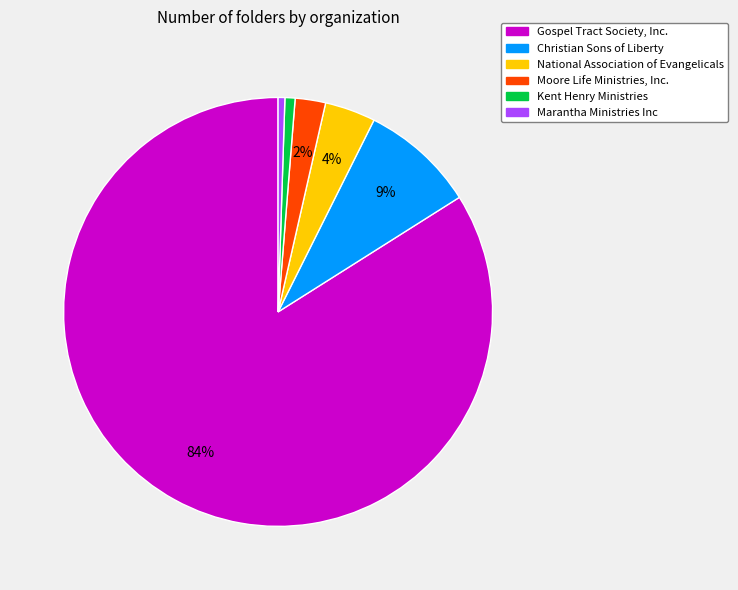

What percentage is the Marantha Ministries Inc slice, to the nearest percent?

1%